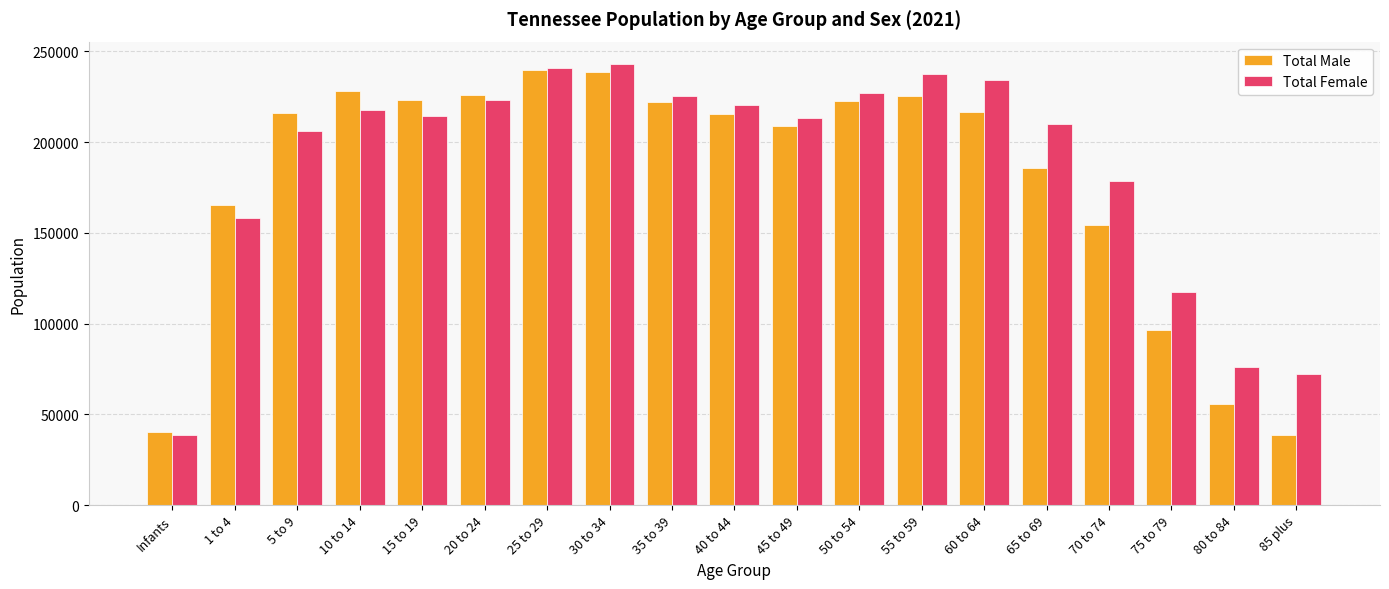

What is the total value across all series at 50 to 54?

449913